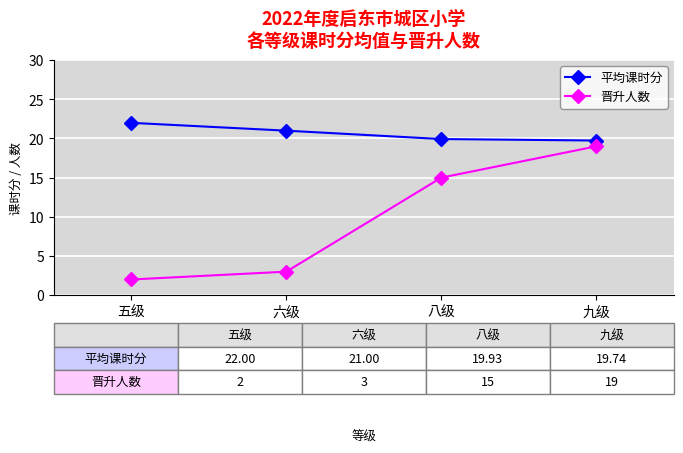

Is it true that 平均课时分 equals 10.8 at 六级?

False